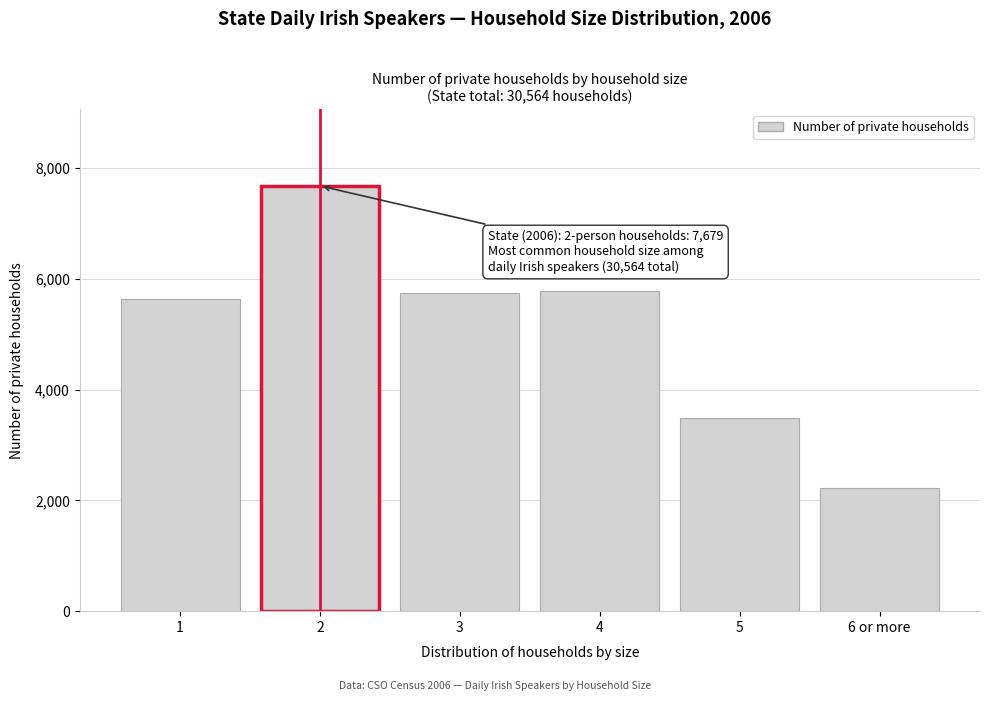

Reading left to right, extract all data points from this chart.

5630	7679	5749	5790	3491	2225